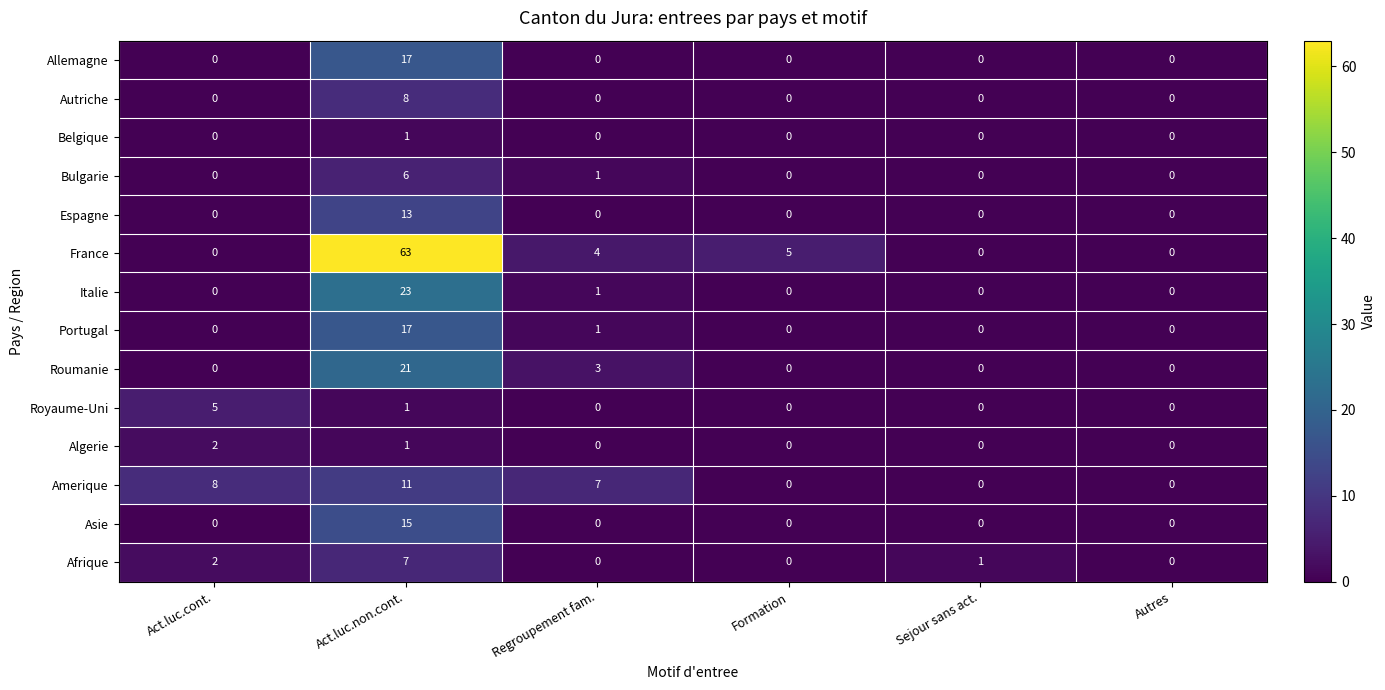

What is the maximum value shown in the chart?

63